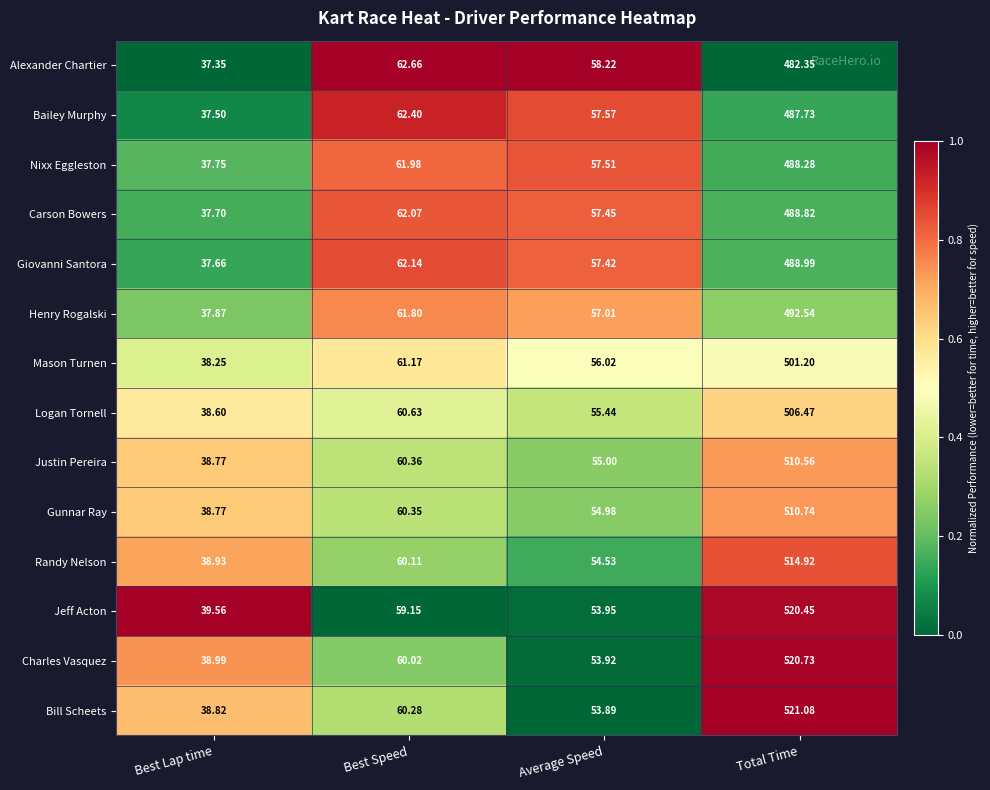

At which category is the sum across all series the highest?

Total Time